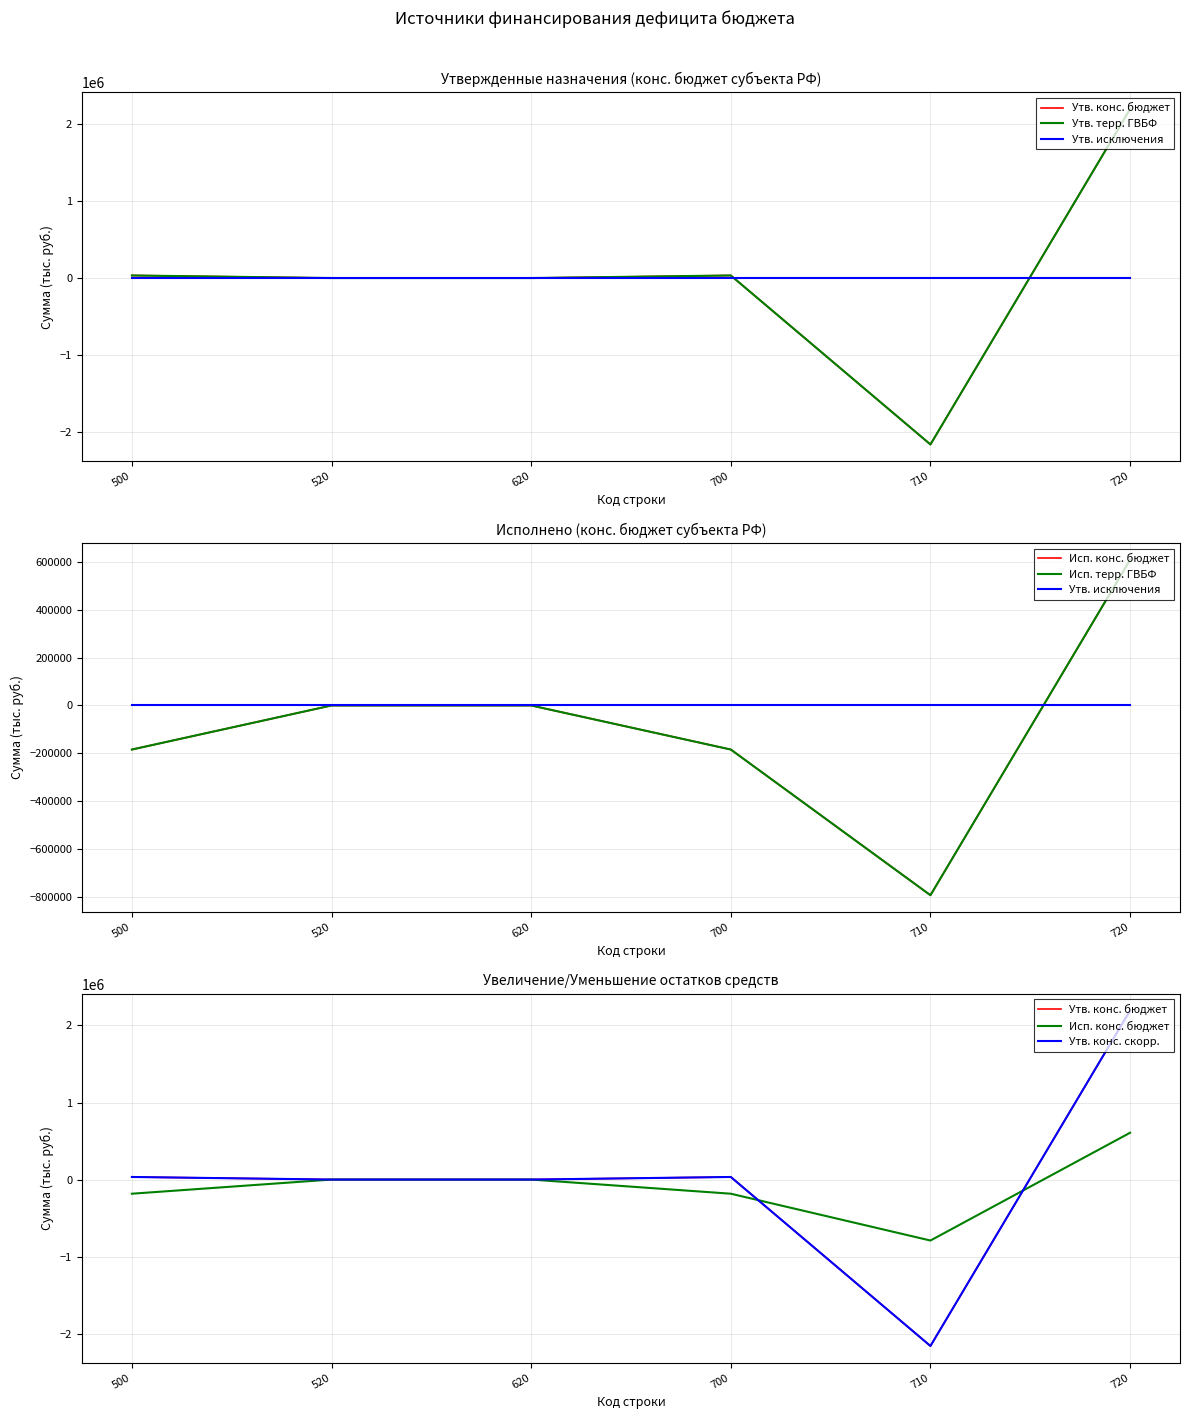

What are all the series names shown in the legend?

Утв. конс. бюджет, Утв. терр. ГВБФ, Утв. исключения, Исп. конс. бюджет, Исп. терр. ГВБФ, Утв. конс. скорр.